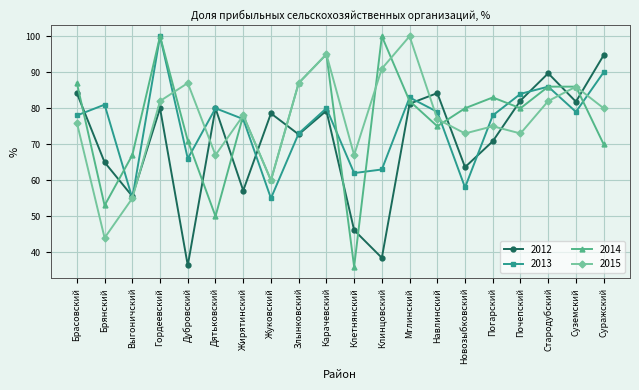

What is the difference between the 2013 values at Клетнянский and Суражский?

28.0